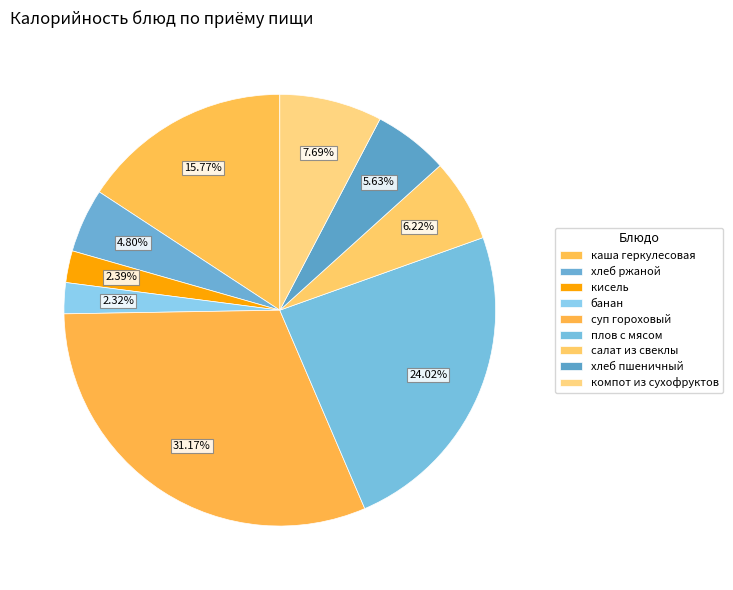

How many segments does this pie chart have?

9